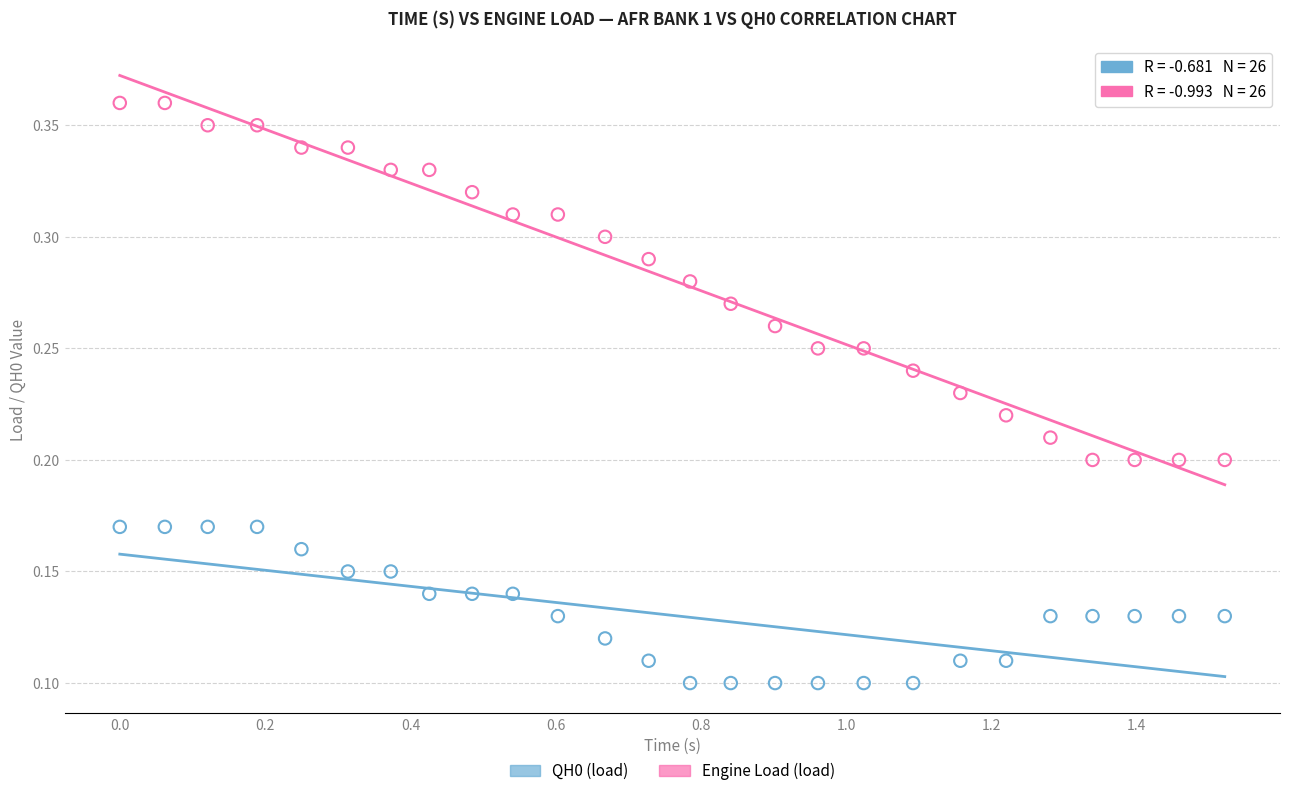

Which series contains the highest Y value?

Engine Load (load)